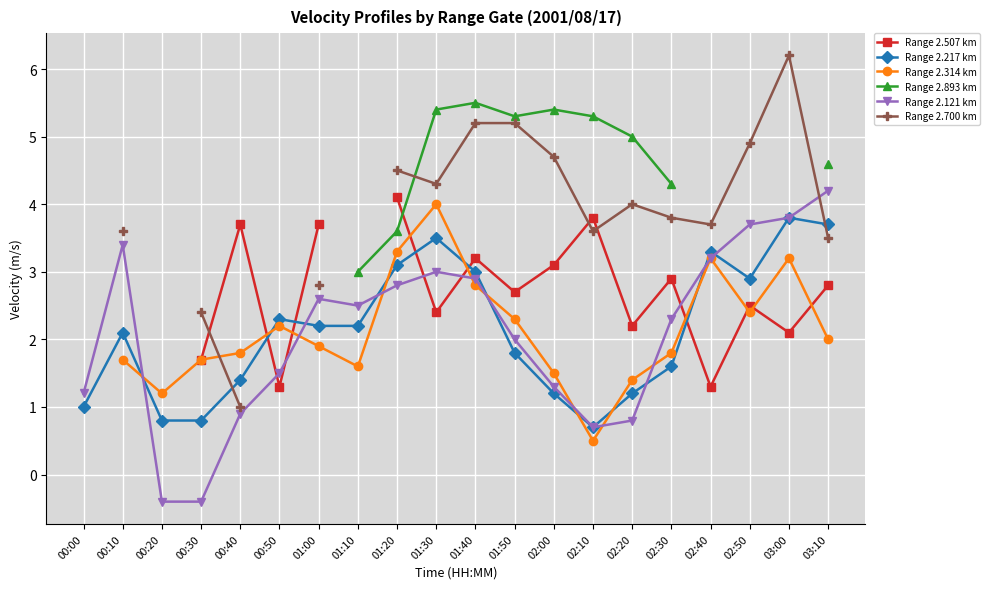

What is the minimum value for Range 2.217 km?

0.7